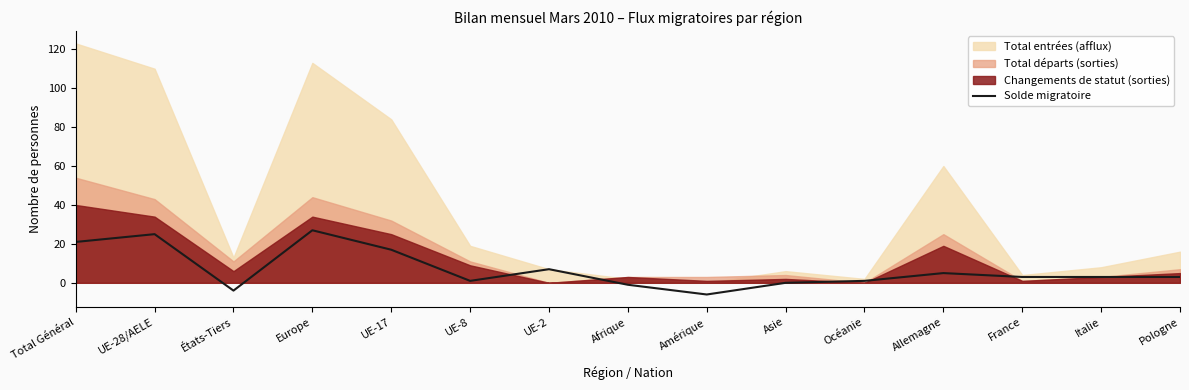

What is the sum of all values?

102